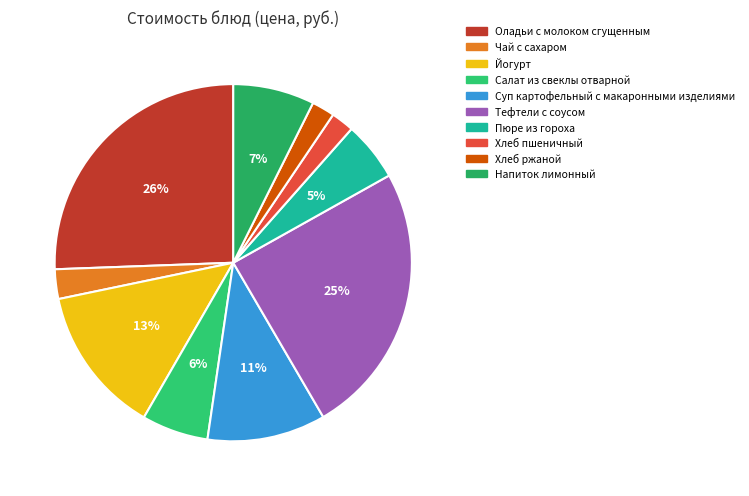

Which category has the biggest portion of the pie?

Оладьи с молоком сгущенным